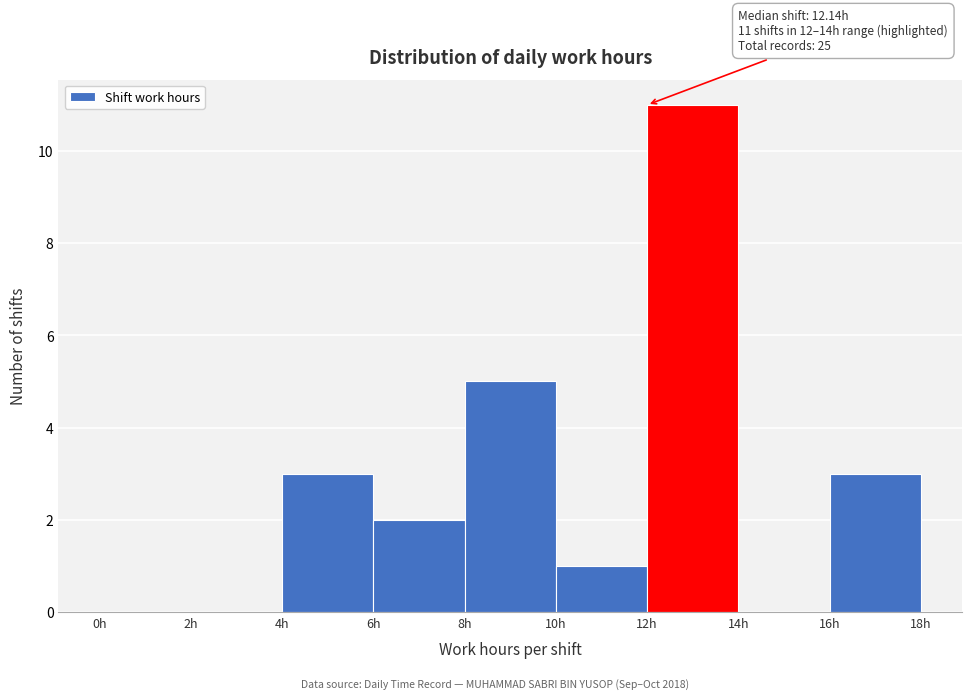

Which range on the x-axis has the tallest bar?

12 to 14